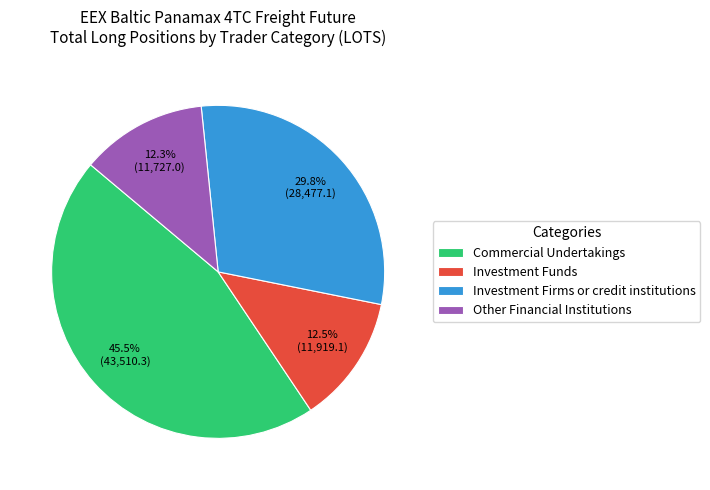

How many slices are in this pie chart?

4